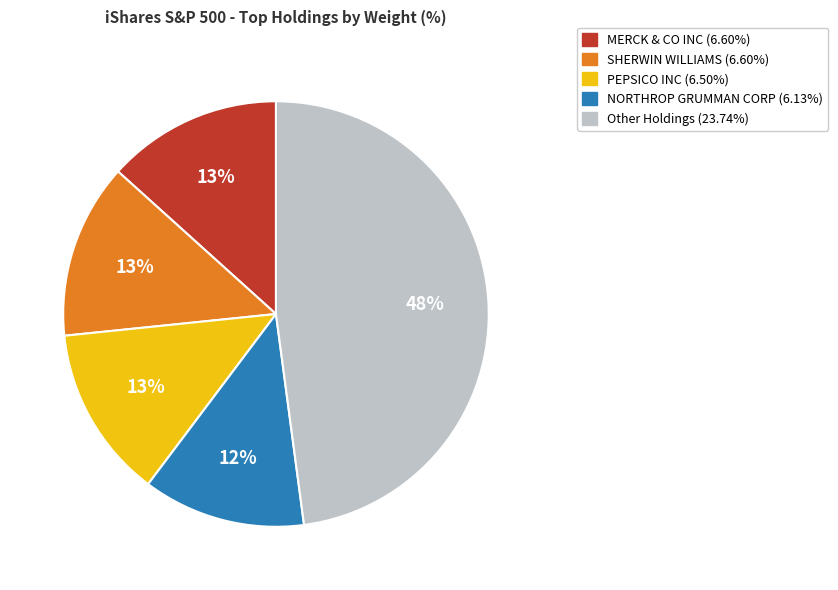

To the nearest percent, what is the average slice percentage?

20%